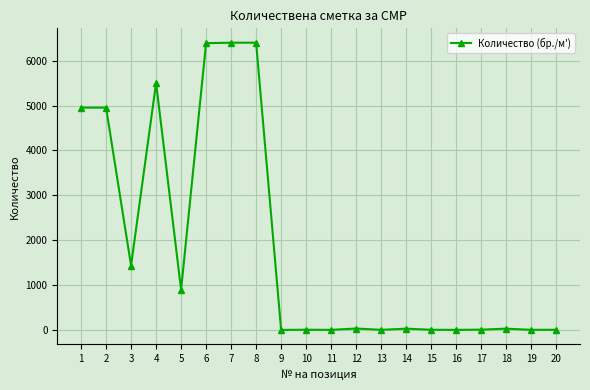

How many categories are shown in the chart?

20